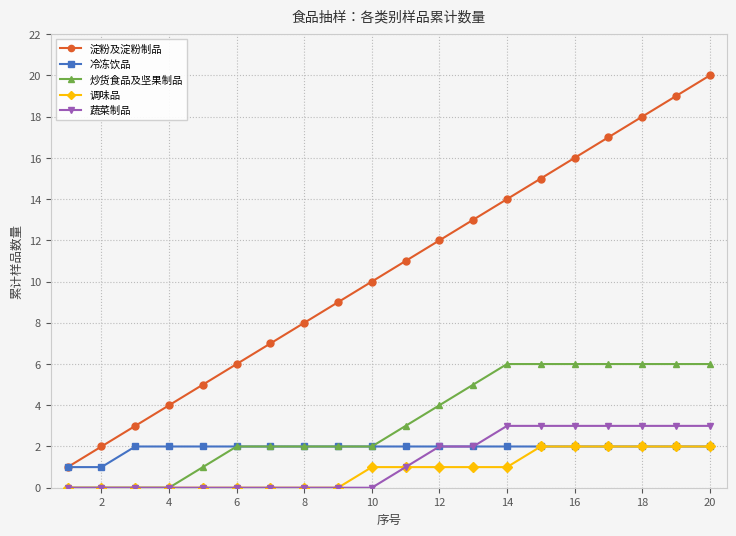

Which series has the widest spread of values?

淀粉及淀粉制品